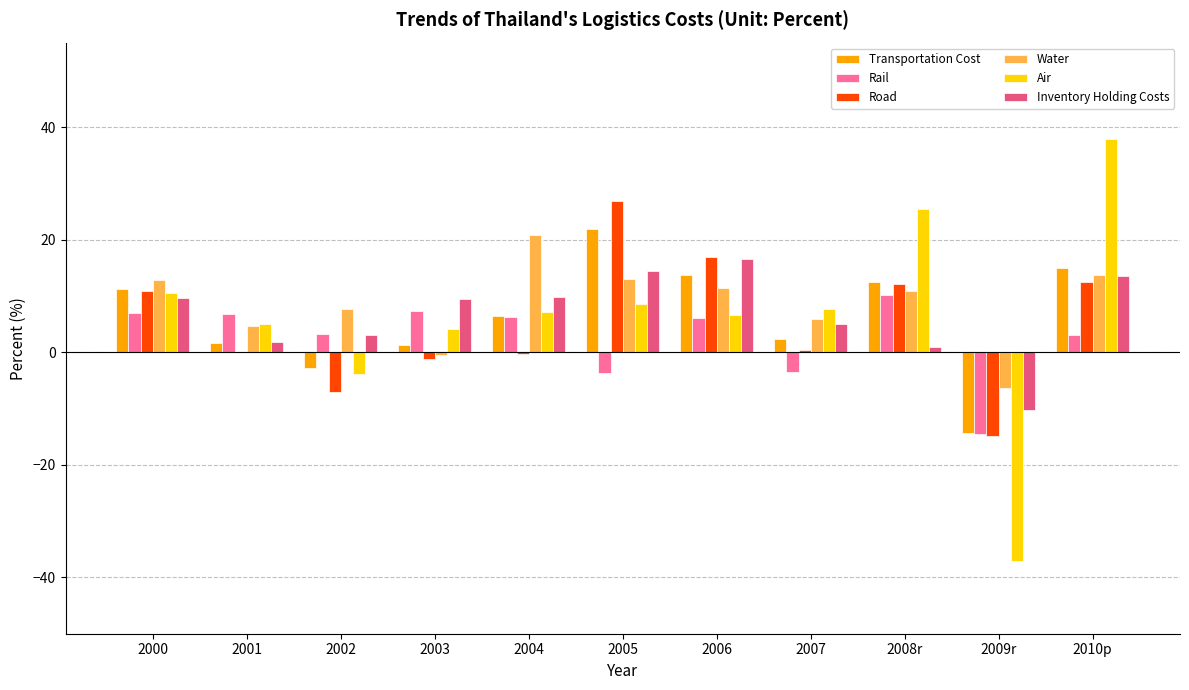

What is the highest value of the Air series?

37.9